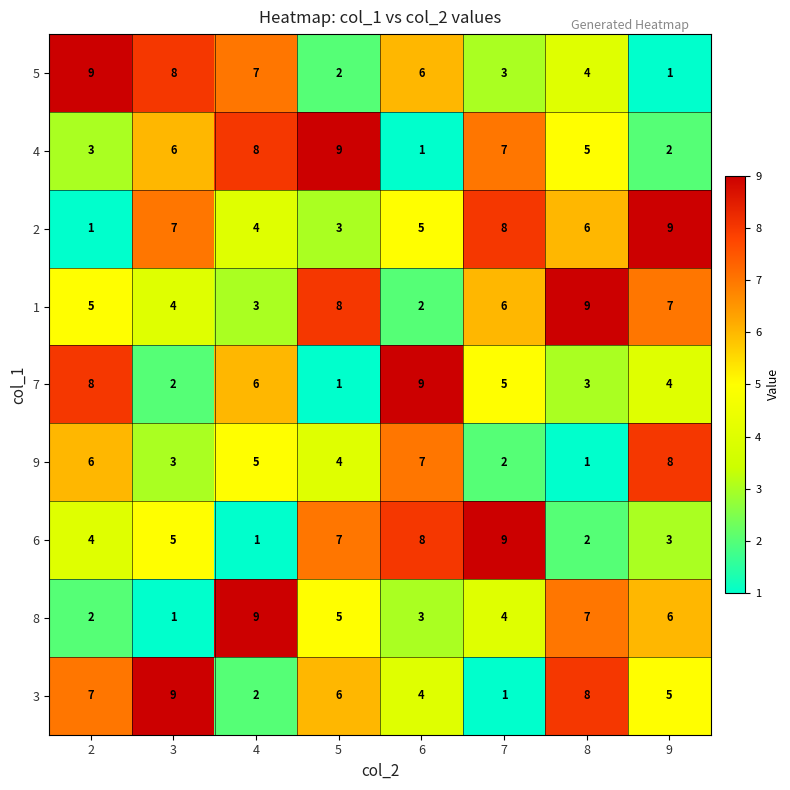

At which label is 8 closest to 5?

5